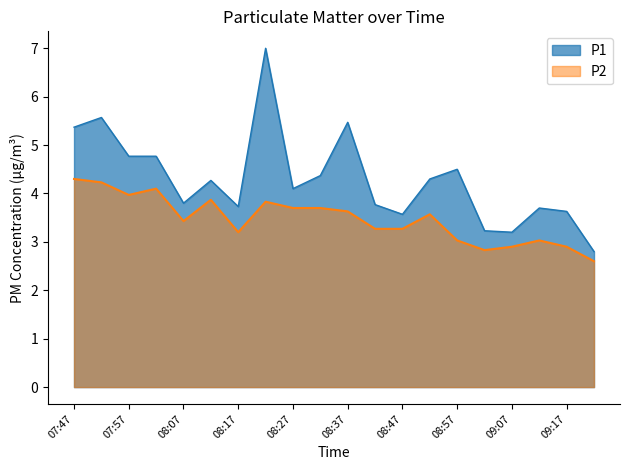

Where is the first local minimum for P2?

07:57